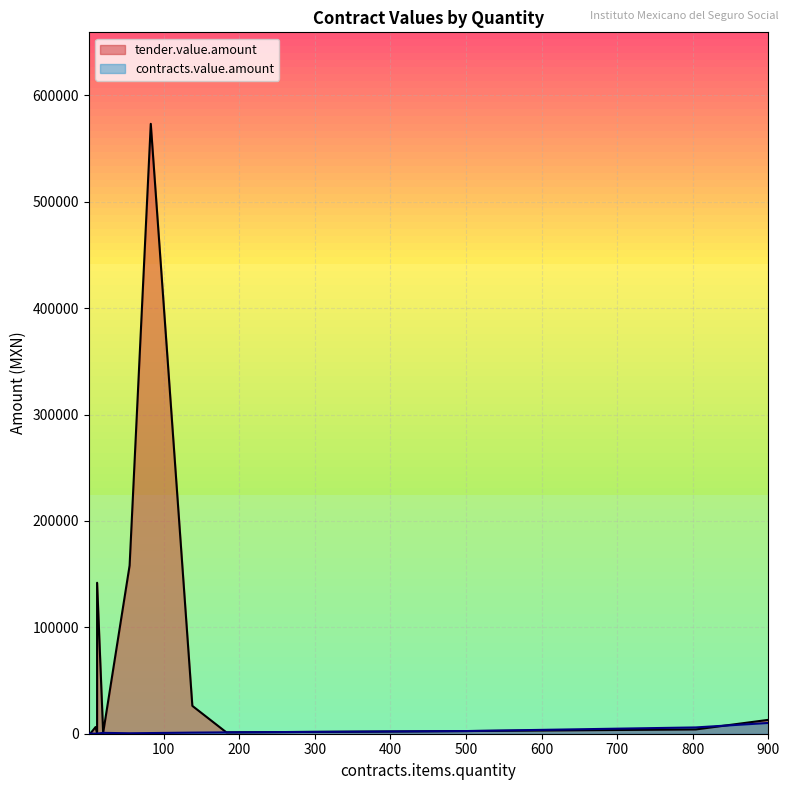

The tender.value.amount series shows 1273.7 at 183. True or false?

True